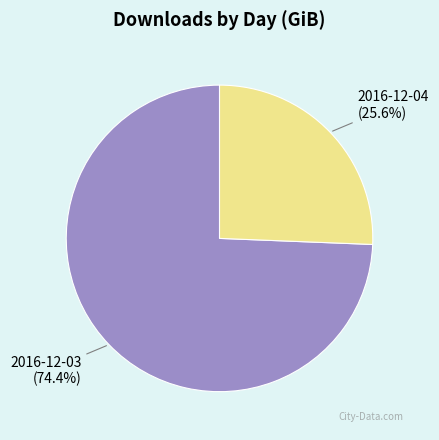

Is there a majority slice in this chart?

Yes